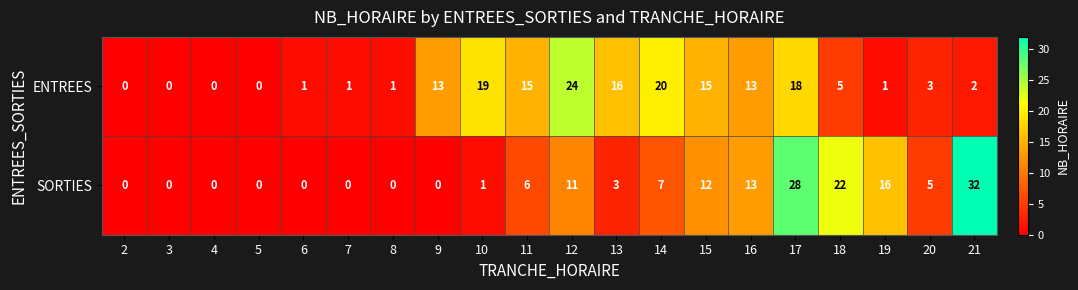

Is the value of SORTIES at 18 greater than the value of ENTREES at 14?

Yes